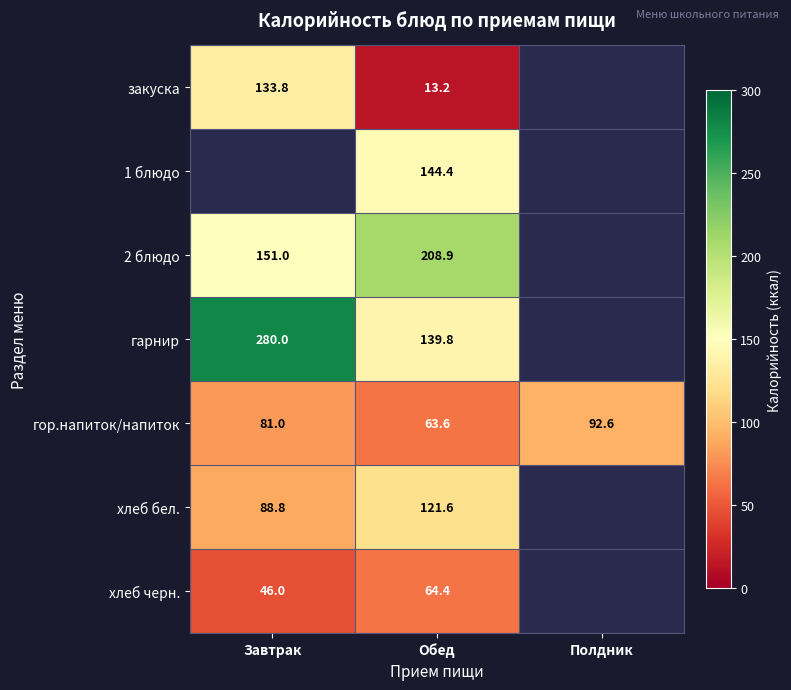

At how many categories does at least one series exceed 17?

3